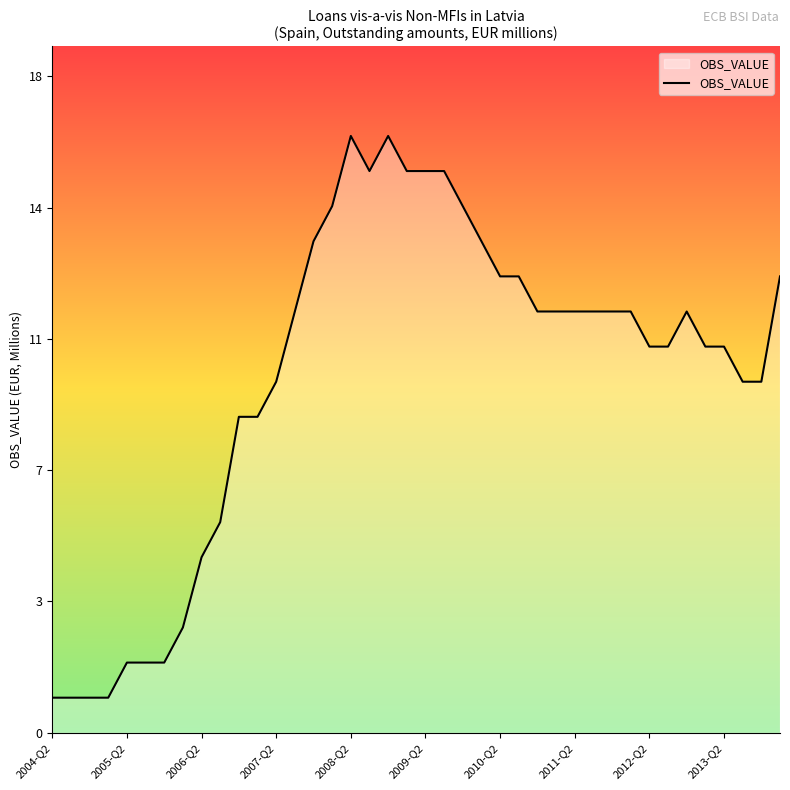

How many points are lower than both their immediate neighbors (excluding endpoints)?

1